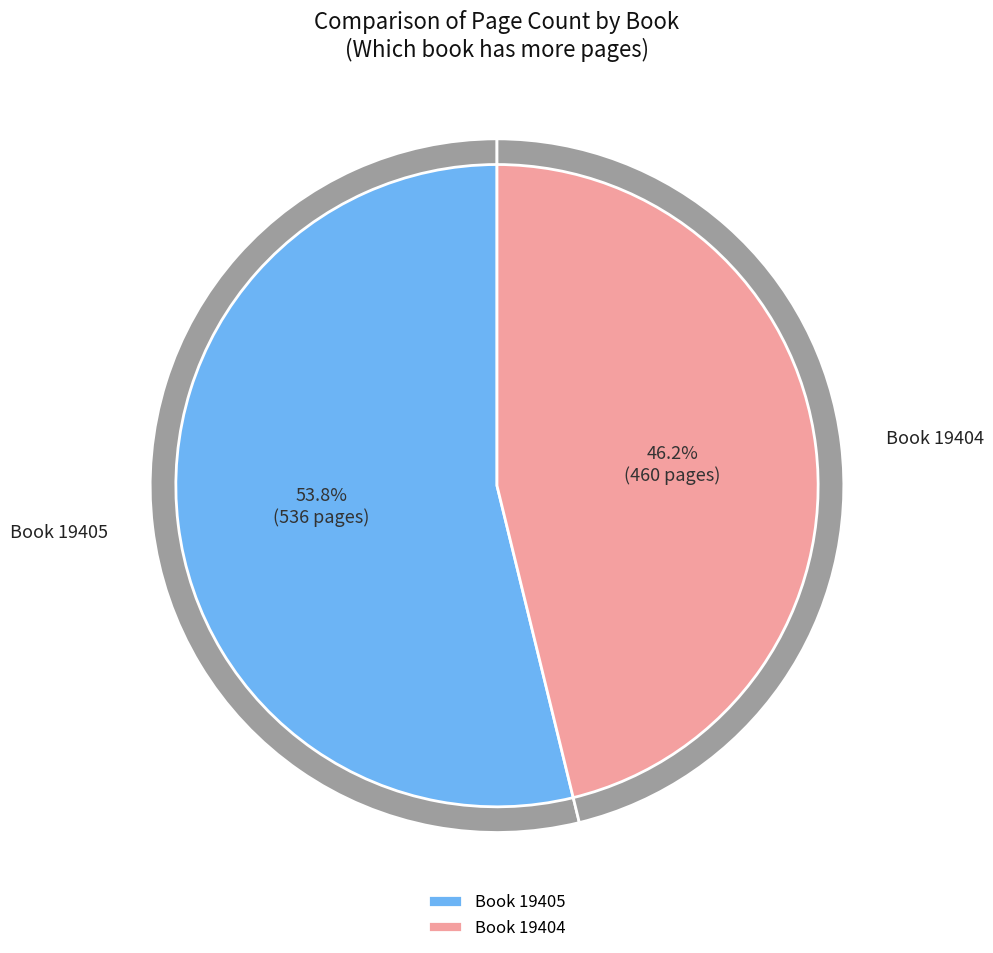

Rank the categories by value from lowest to highest.

19404, 19405